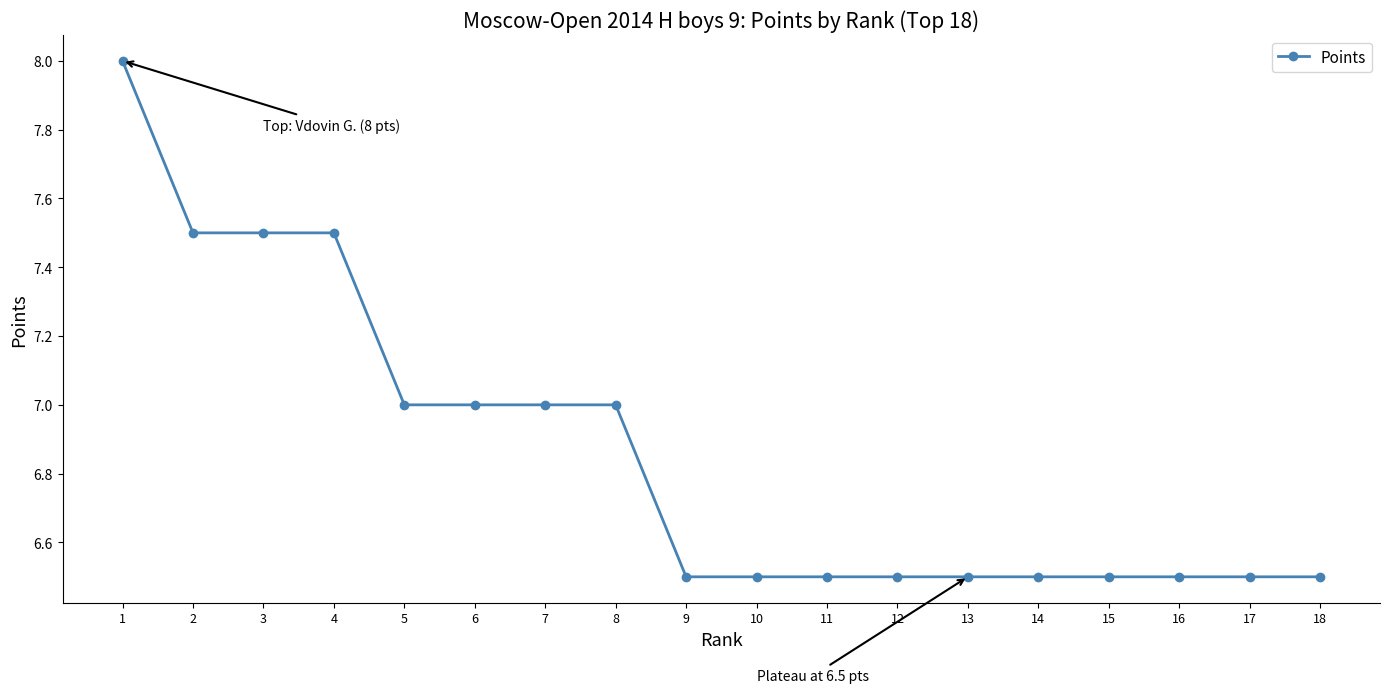

The value at 12 is 2.9. True or false?

False